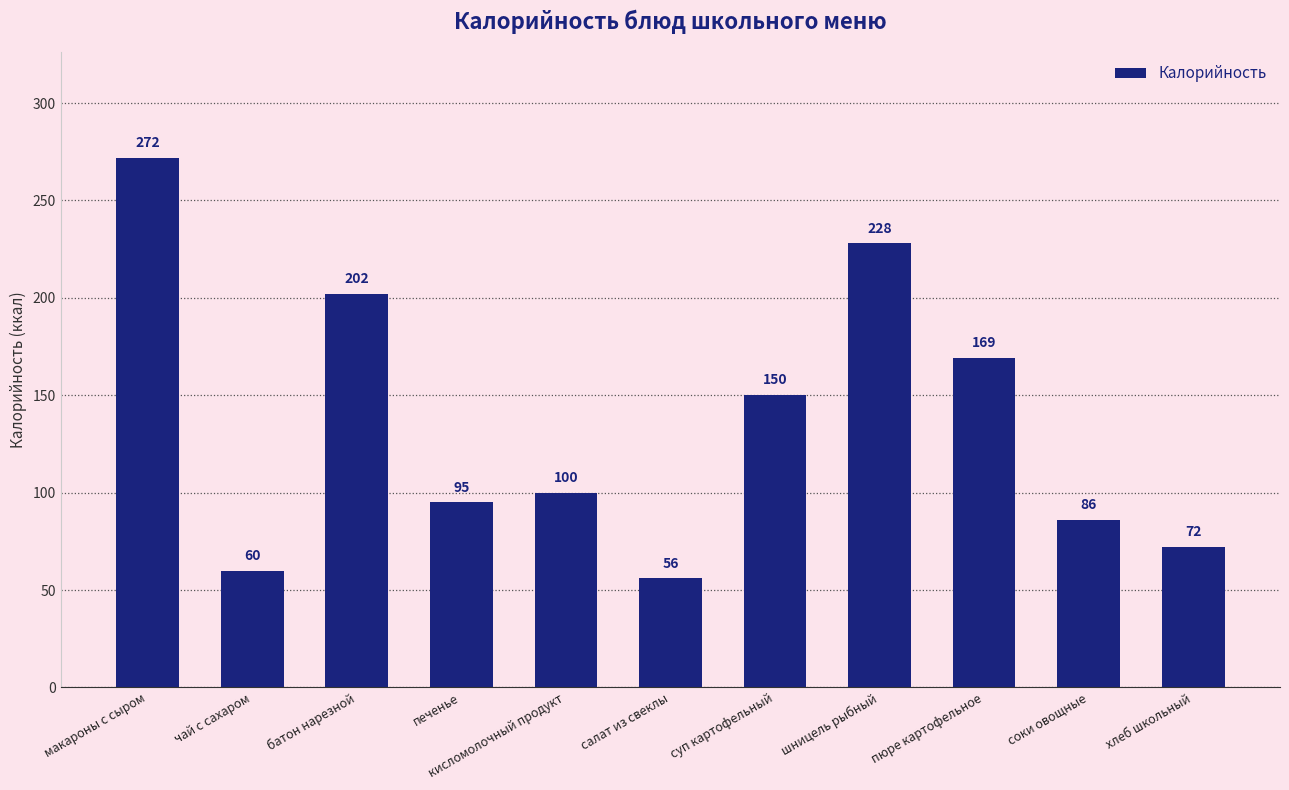

How many data points are less than 100?

5